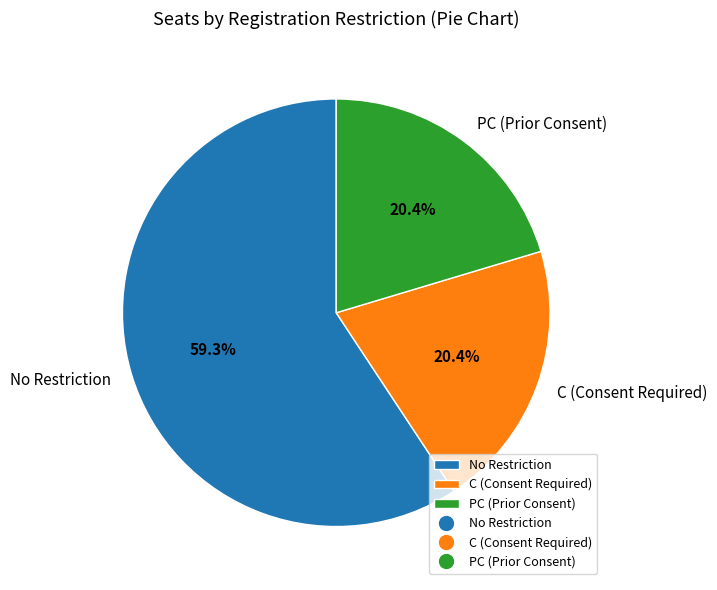

To the nearest percent, what is the average slice percentage?

33%